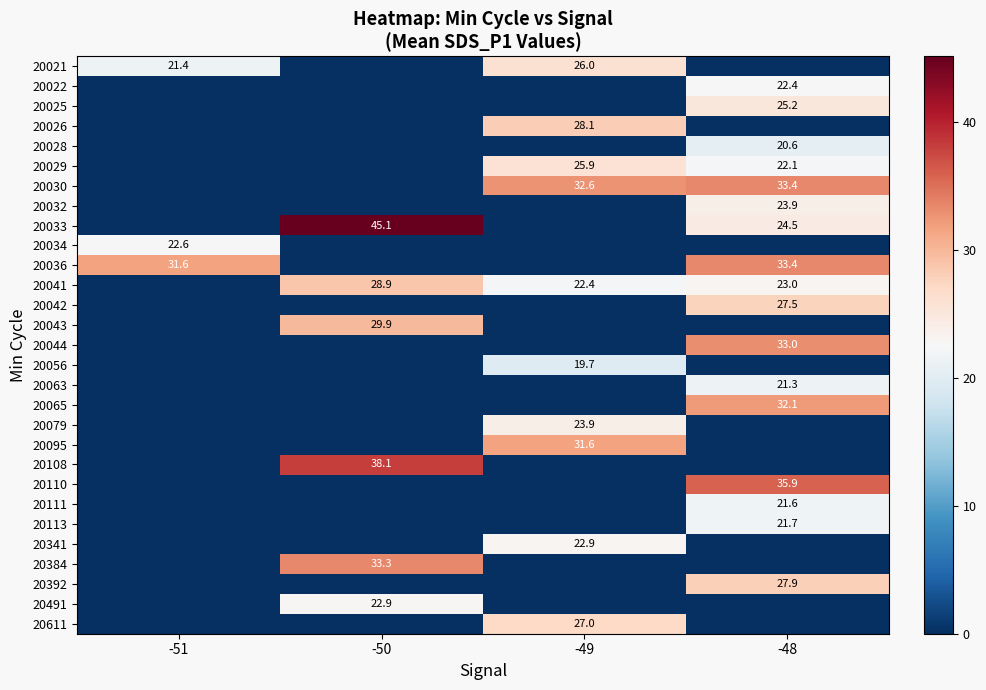

The 20030 series shows 33.4 at -48. True or false?

True